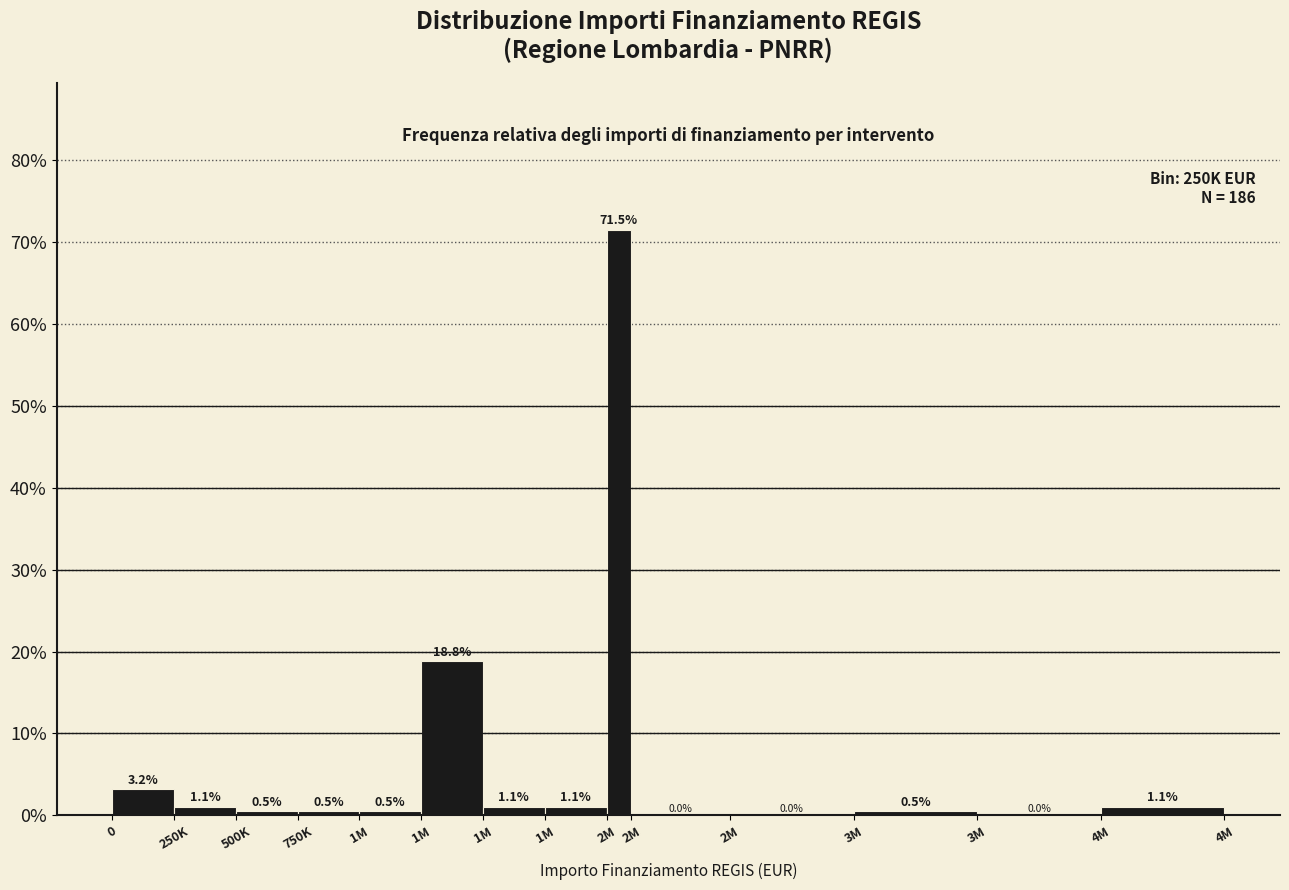

How many data points does each series have?

14